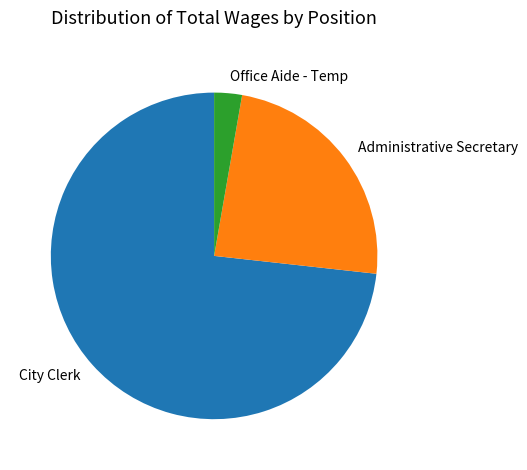

True or false: Administrative Secretary accounts for 24% of the total.

True